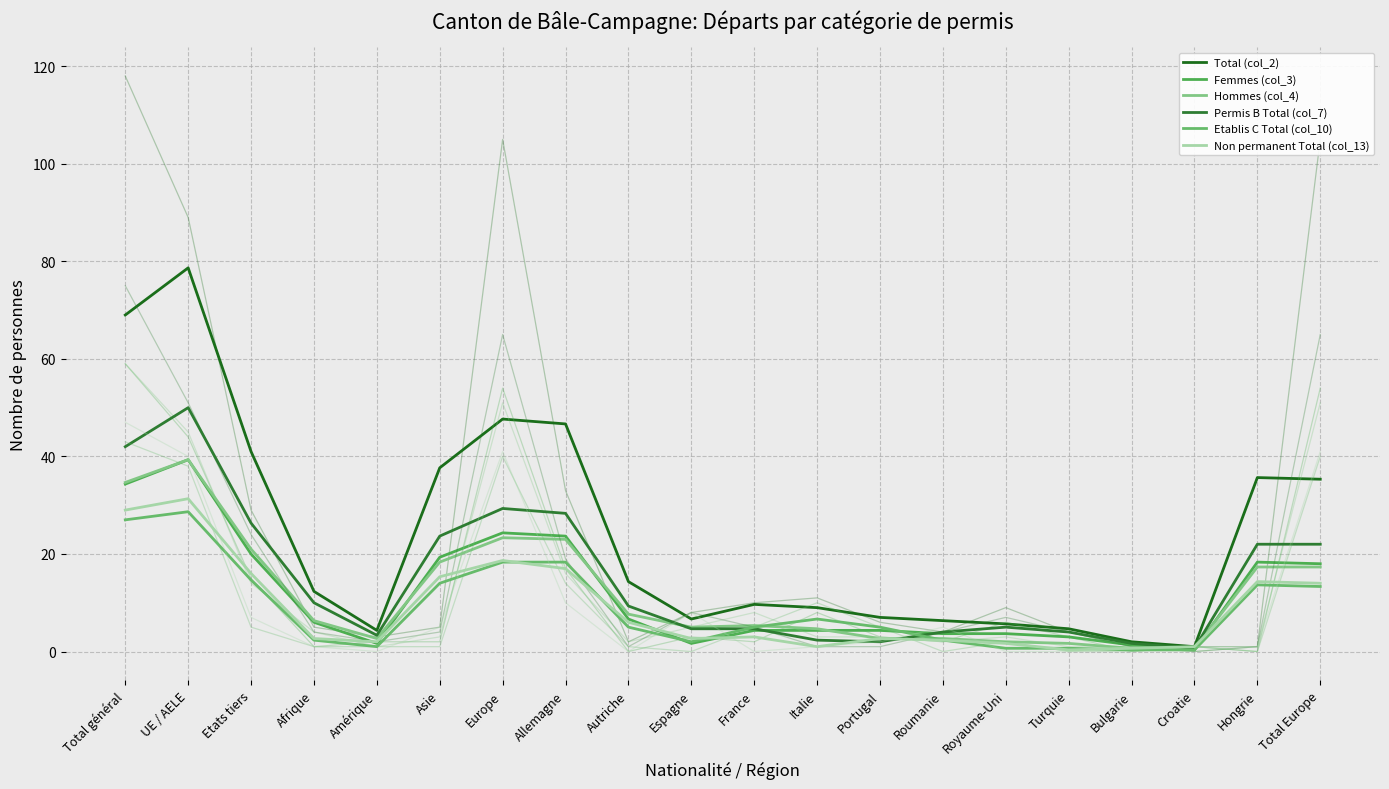

What position from the left is Royaume-Uni?

15